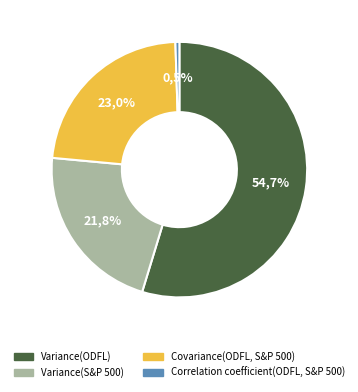

Combined, what portion of the pie is Covariance(ODFL, S&P 500) and Variance(S&P 500)?

44.8%